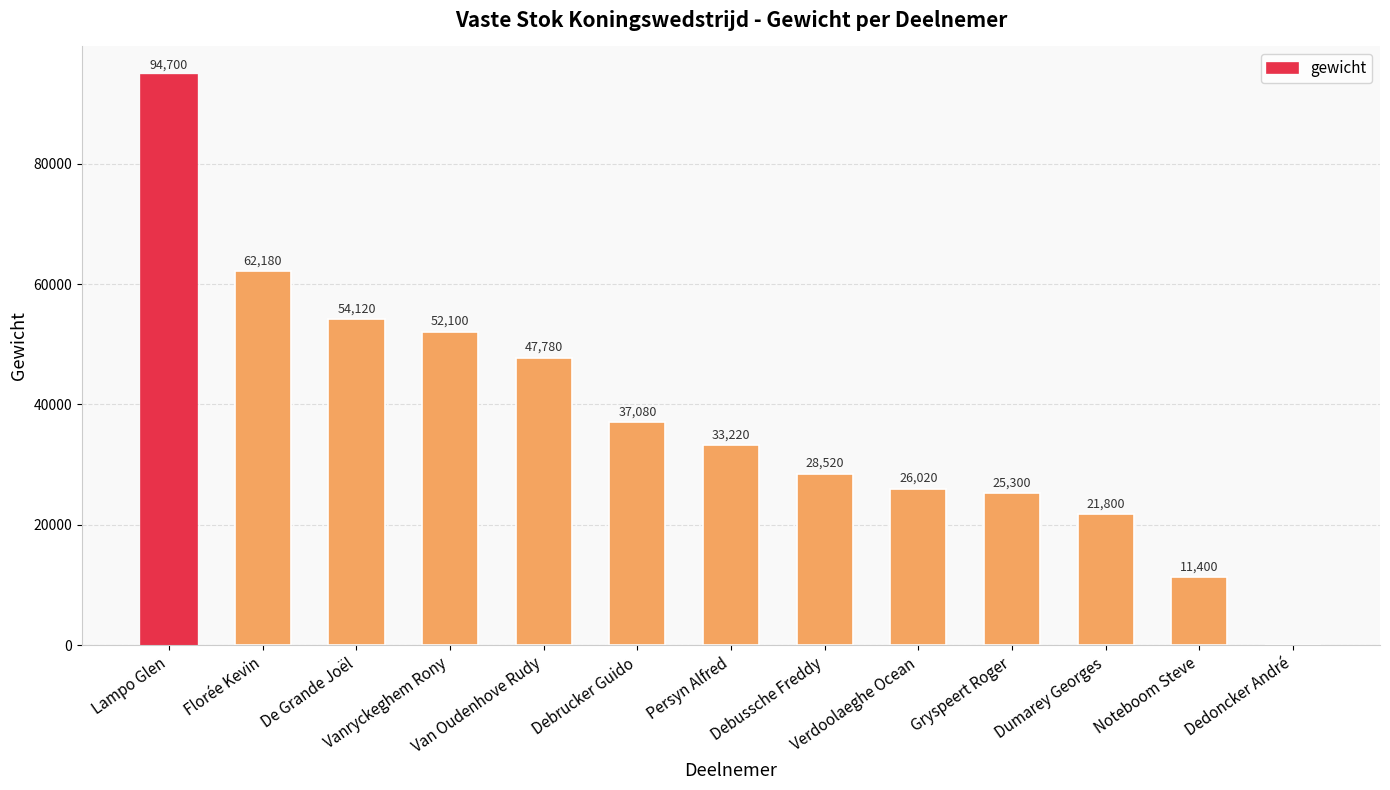

What is the greatest value displayed?

94700